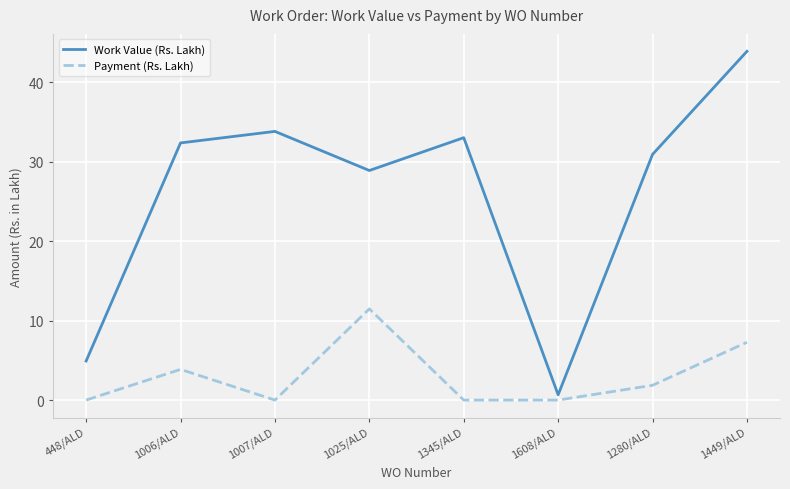

Read the Work Value (Rs. Lakh) value at 1007/ALD.

33.8